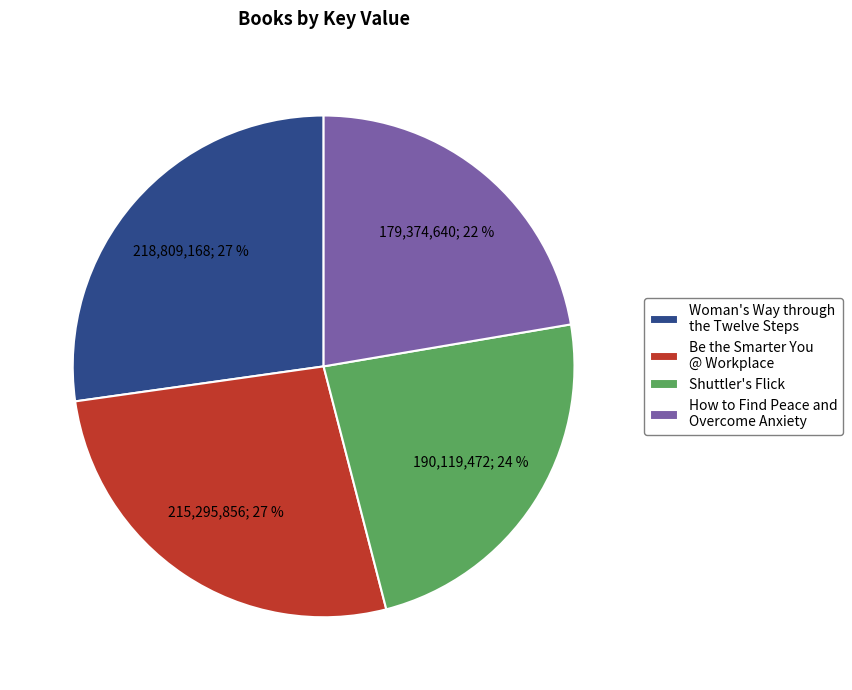

Is the sum of Shuttler's Flick and How to Find Peace and Overcome Anxiety greater than half?

No